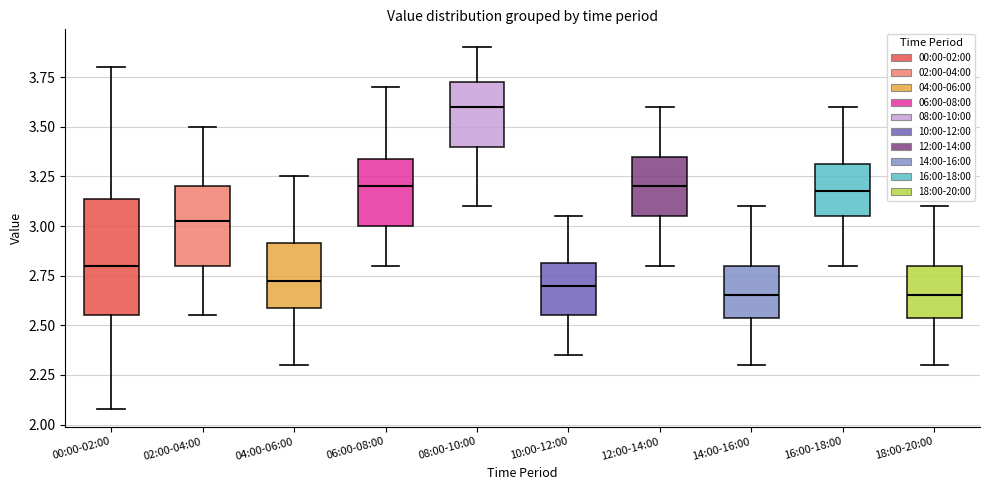

Where does the median line of the box for 10:00-12:00 sit on the y-axis? The values are not printed on the chart, so give them approximately, as read against the axis.

2.70